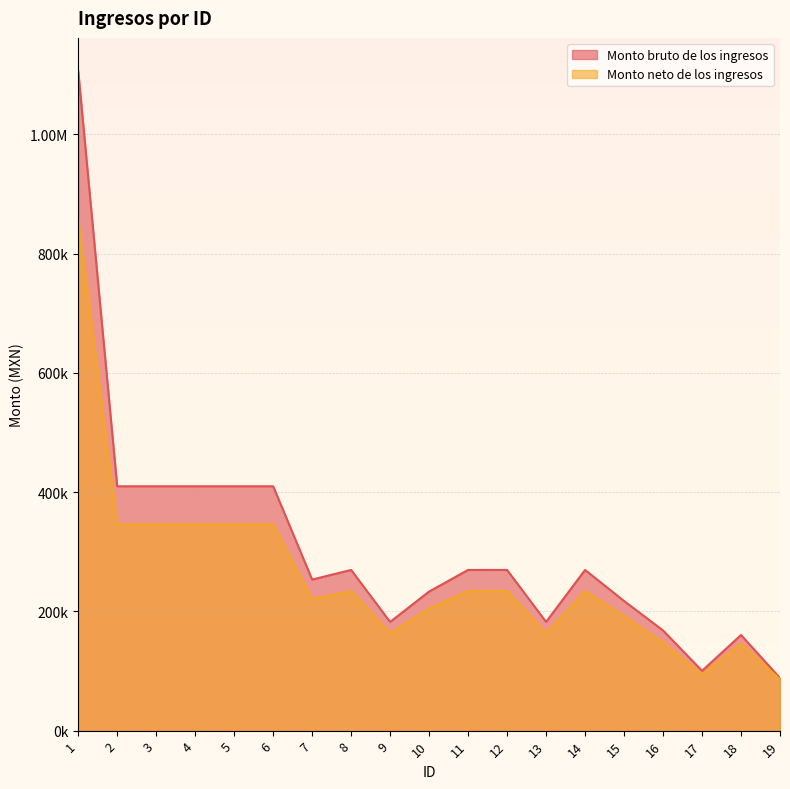

At which category does Monto bruto de los ingresos reach its first local peak?

8